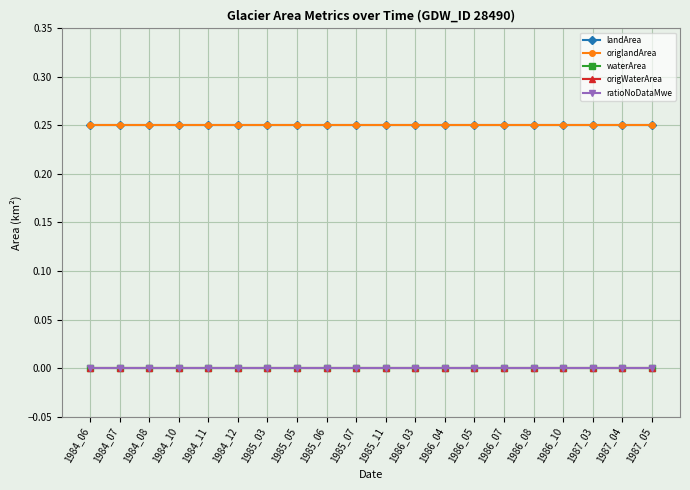

Reading left to right, transcribe all the data shown in this chart.

landArea: 1984_06=0.2	1984_07=0.2	1984_08=0.2	1984_10=0.2	1984_11=0.2	1984_12=0.2	1985_03=0.2	1985_05=0.2	1985_06=0.2	1985_07=0.2	1985_11=0.2	1986_03=0.2	1986_04=0.2	1986_05=0.2	1986_07=0.2	1986_08=0.2	1986_10=0.2	1987_03=0.2	1987_04=0.2	1987_05=0.2
origlandArea: 1984_06=0.2	1984_07=0.2	1984_08=0.2	1984_10=0.2	1984_11=0.2	1984_12=0.2	1985_03=0.2	1985_05=0.2	1985_06=0.2	1985_07=0.2	1985_11=0.2	1986_03=0.2	1986_04=0.2	1986_05=0.2	1986_07=0.2	1986_08=0.2	1986_10=0.2	1987_03=0.2	1987_04=0.2	1987_05=0.2
waterArea: 1984_06=0.0	1984_07=0.0	1984_08=0.0	1984_10=0.0	1984_11=0.0	1984_12=0.0	1985_03=0.0	1985_05=0.0	1985_06=0.0	1985_07=0.0	1985_11=0.0	1986_03=0.0	1986_04=0.0	1986_05=0.0	1986_07=0.0	1986_08=0.0	1986_10=0.0	1987_03=0.0	1987_04=0.0	1987_05=0.0
origWaterArea: 1984_06=0.0	1984_07=0.0	1984_08=0.0	1984_10=0.0	1984_11=0.0	1984_12=0.0	1985_03=0.0	1985_05=0.0	1985_06=0.0	1985_07=0.0	1985_11=0.0	1986_03=0.0	1986_04=0.0	1986_05=0.0	1986_07=0.0	1986_08=0.0	1986_10=0.0	1987_03=0.0	1987_04=0.0	1987_05=0.0
ratioNoDataMwe: 1984_06=0.0	1984_07=0.0	1984_08=0.0	1984_10=0.0	1984_11=0.0	1984_12=0.0	1985_03=0.0	1985_05=0.0	1985_06=0.0	1985_07=0.0	1985_11=0.0	1986_03=0.0	1986_04=0.0	1986_05=0.0	1986_07=0.0	1986_08=0.0	1986_10=0.0	1987_03=0.0	1987_04=0.0	1987_05=0.0